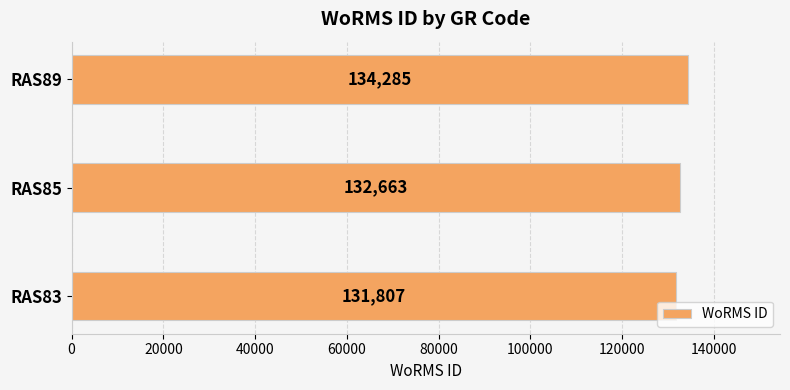

What is the smallest value displayed?

131807